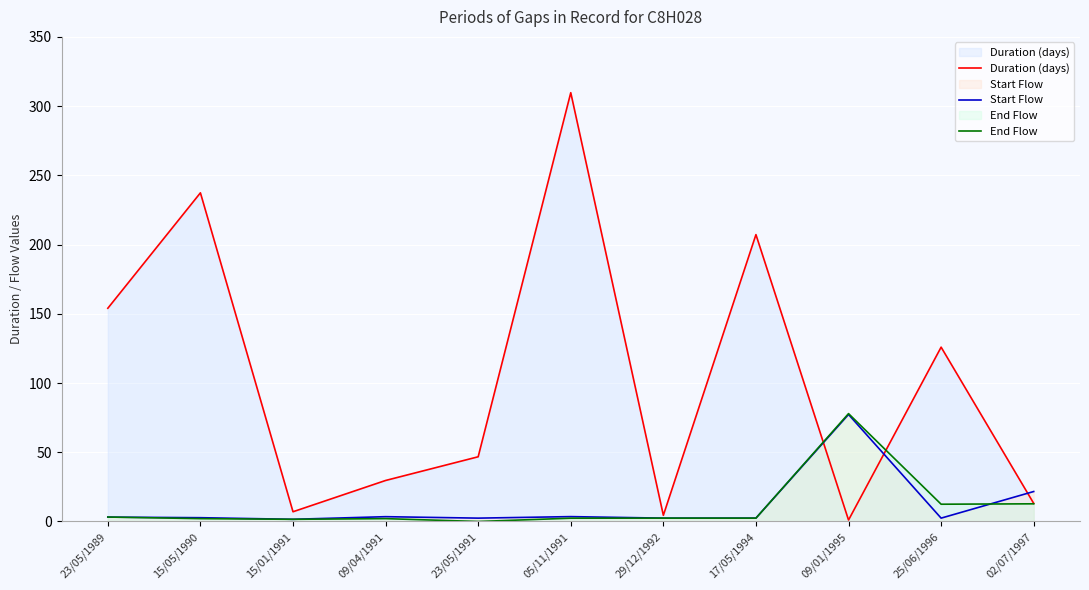

Reading left to right, list all the values displayed in this chart.

Duration (days): 23/05/1989=154.0	15/05/1990=237.4	15/01/1991=7.0	09/04/1991=29.6	23/05/1991=46.7	05/11/1991=309.7	29/12/1992=4.5	17/05/1994=207.2	09/01/1995=1.1	25/06/1996=125.9	02/07/1997=13.1
Start Flow: 23/05/1989=3.2	15/05/1990=2.7	15/01/1991=1.6	09/04/1991=3.5	23/05/1991=2.4	05/11/1991=3.5	29/12/1992=2.4	17/05/1994=2.4	09/01/1995=77.3	25/06/1996=2.4	02/07/1997=21.6
End Flow: 23/05/1989=3.2	15/05/1990=2.1	15/01/1991=1.6	09/04/1991=2.1	23/05/1991=0.0	05/11/1991=2.4	29/12/1992=2.4	17/05/1994=2.4	09/01/1995=77.9	25/06/1996=12.5	02/07/1997=12.8